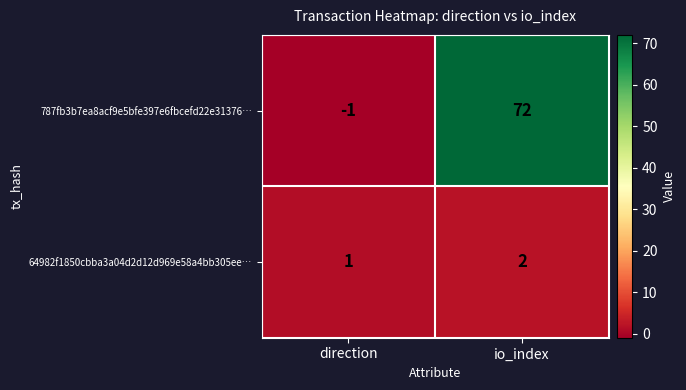

What is the difference between the highest and lowest values at io_index?

70